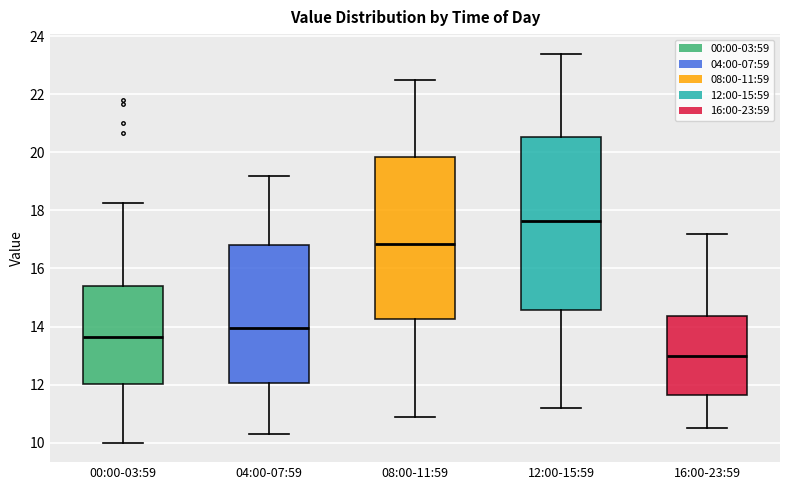

Where is the upper edge of the box for 00:00-03:59 on the y-axis? The values are not printed on the chart, so give them approximately, as read against the axis.

15.4